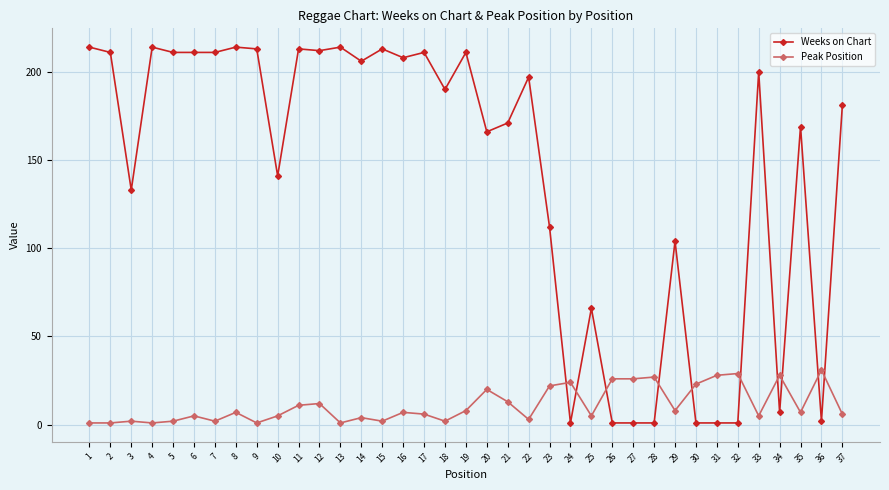

Which series changed the most between 16 and 21?

Weeks on Chart